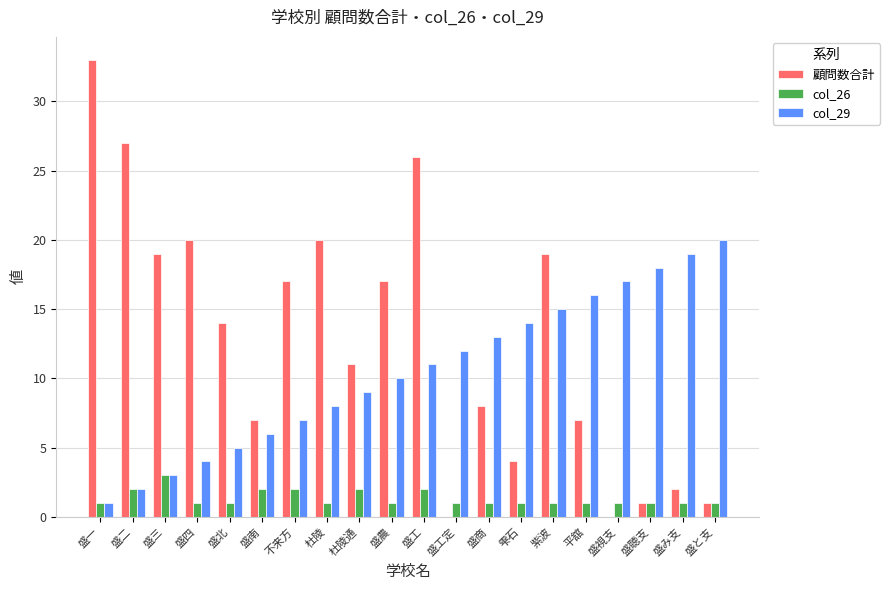

What is the total value across all series at 紫波?

35